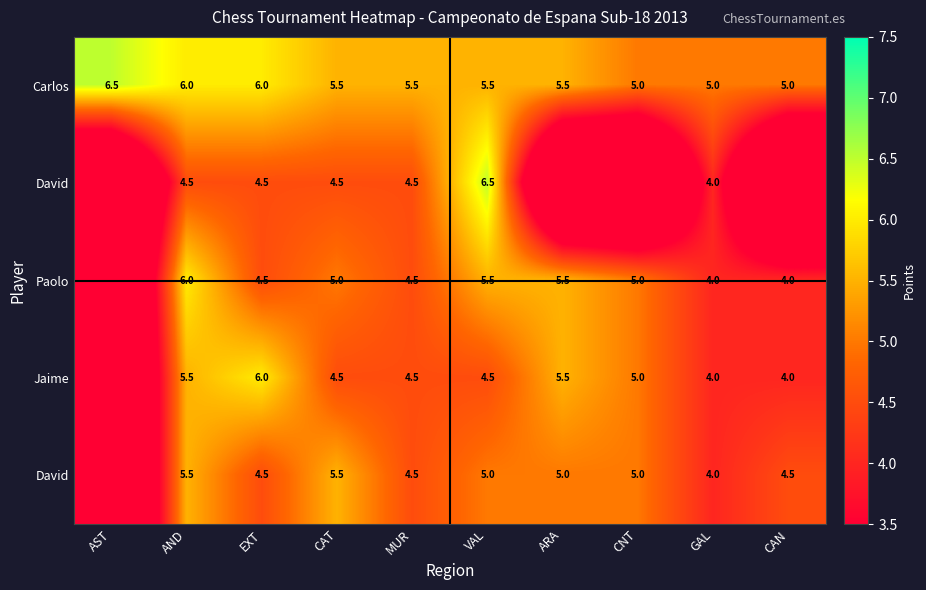

Between EXT and AND, which is larger?

EXT